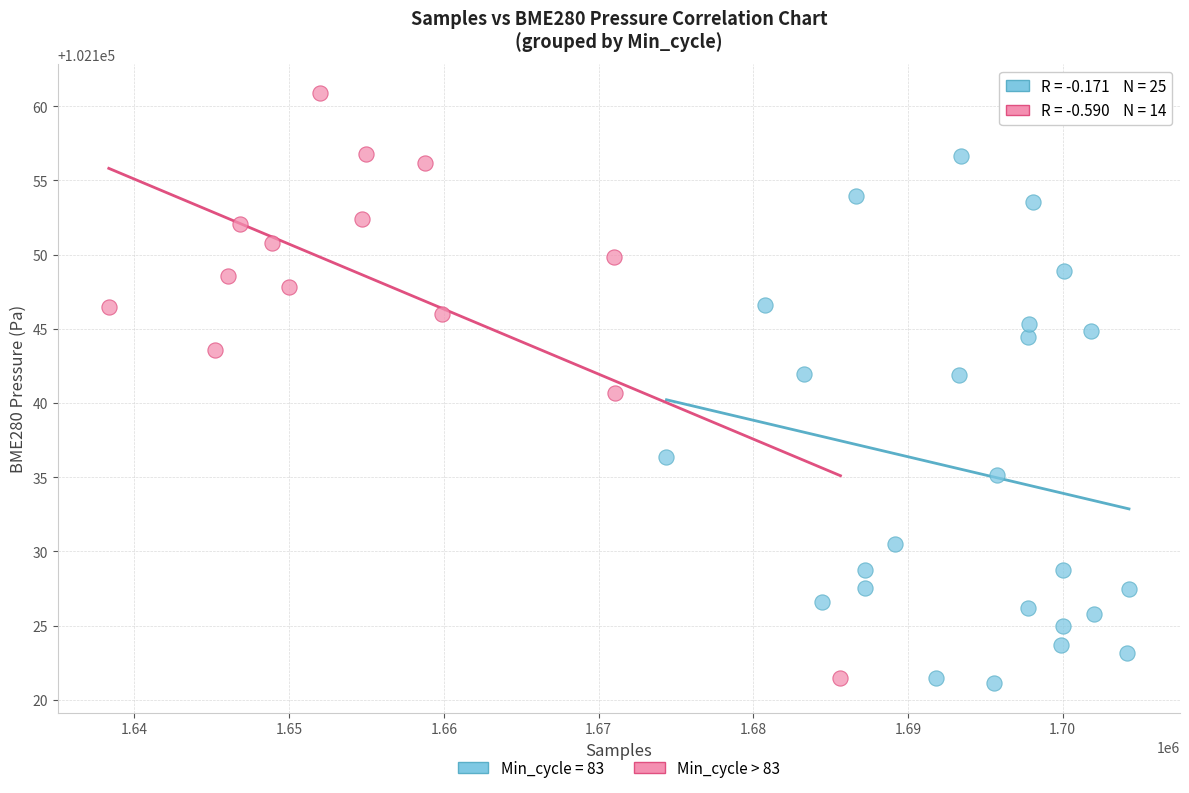

Which series reaches the maximum Y coordinate?

Min_cycle > 83